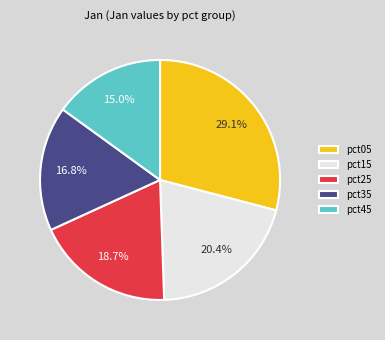

Rank the categories by value from lowest to highest.

pct45, pct35, pct25, pct15, pct05